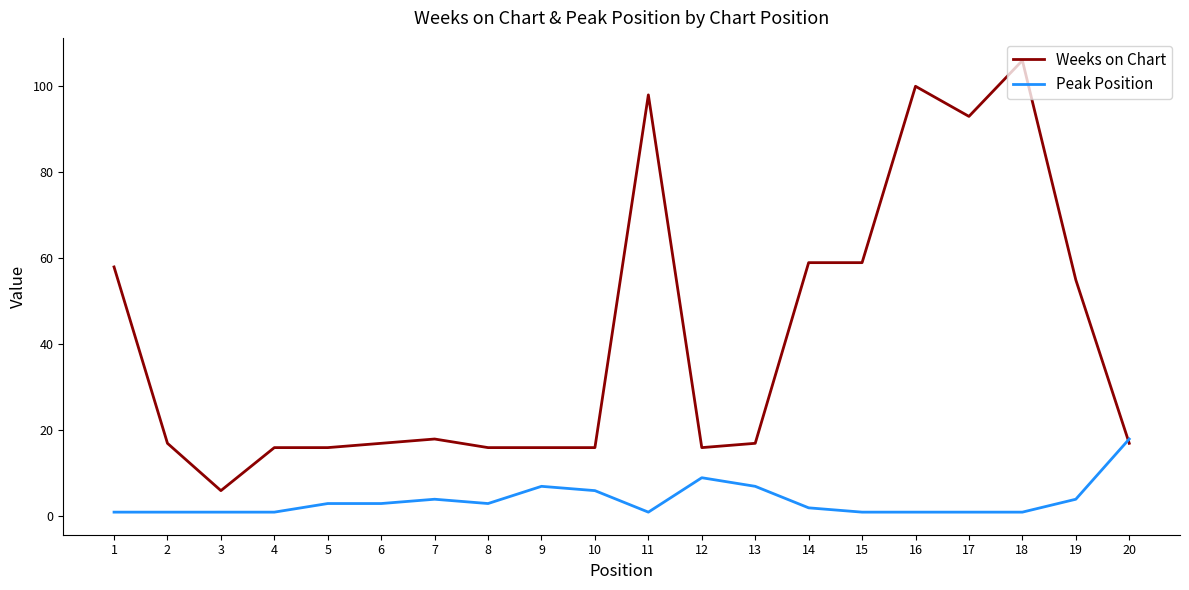

Where is the first local minimum for Weeks on Chart?

3